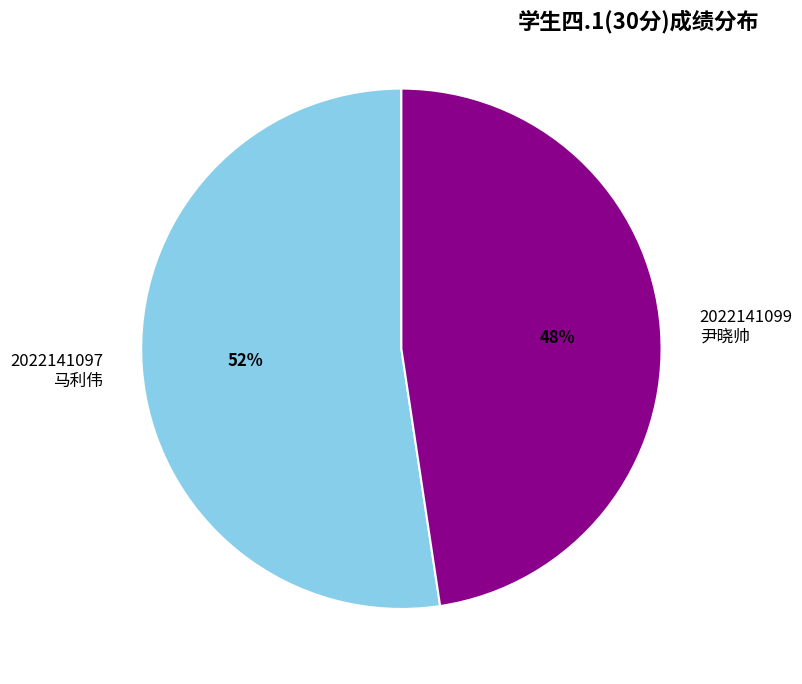

What is the ratio of the value at 2022141097 马利伟 to the value at 2022141099 尹晓帅?

1.1